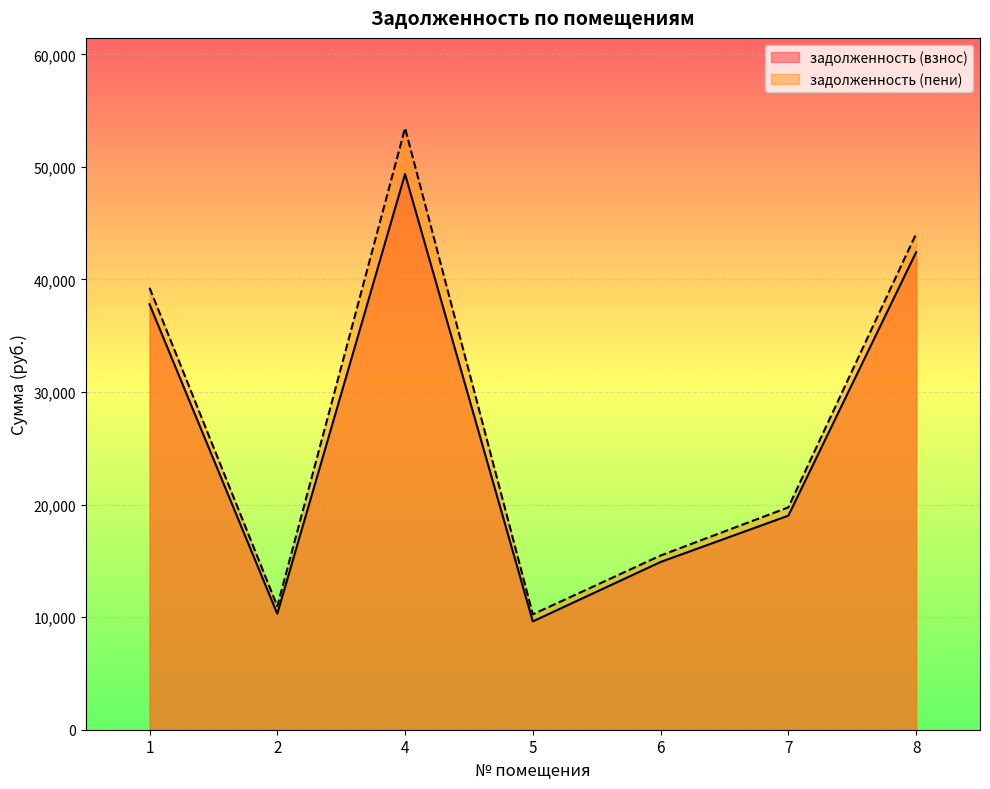

The задолженность (взнос) series shows 23296.7 at 6. True or false?

False